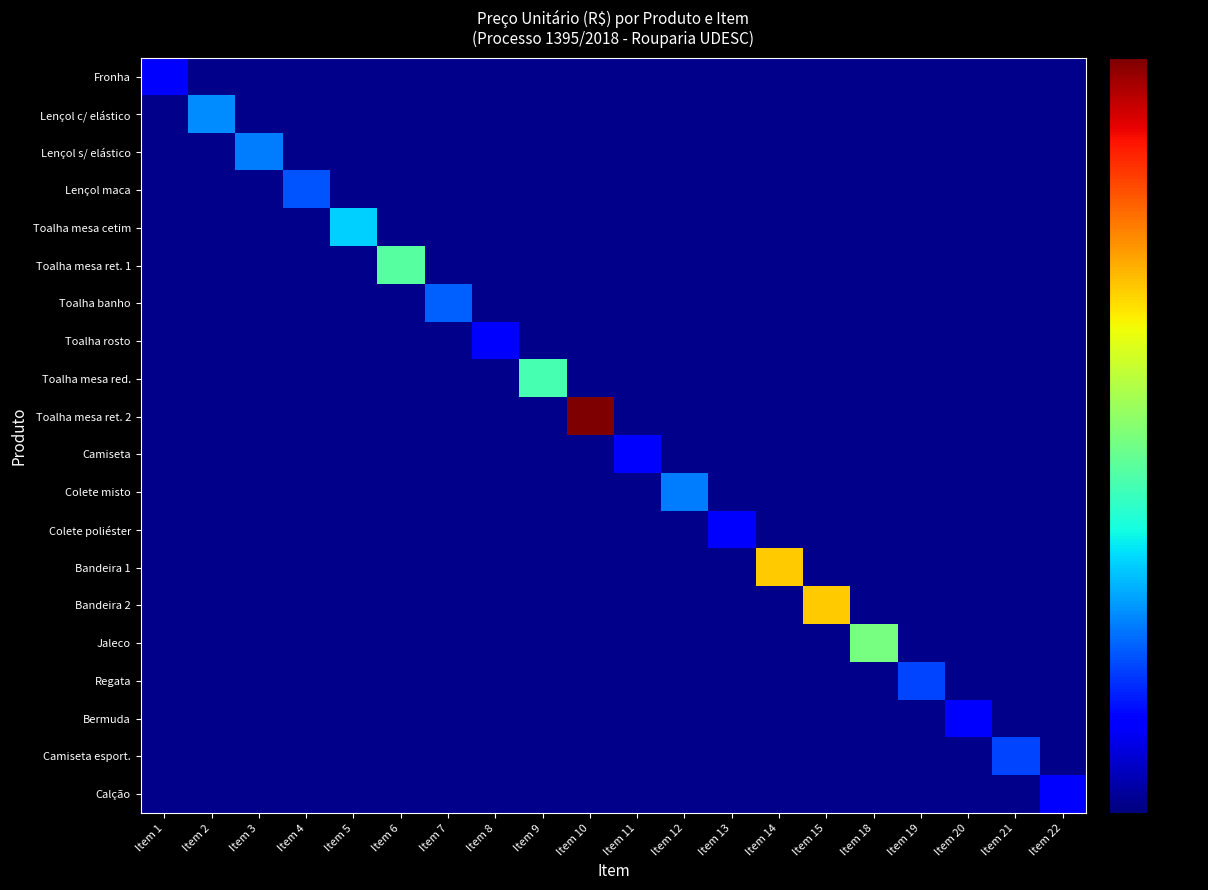

Which series has the largest total across all categories?

Toalha mesa ret. 2